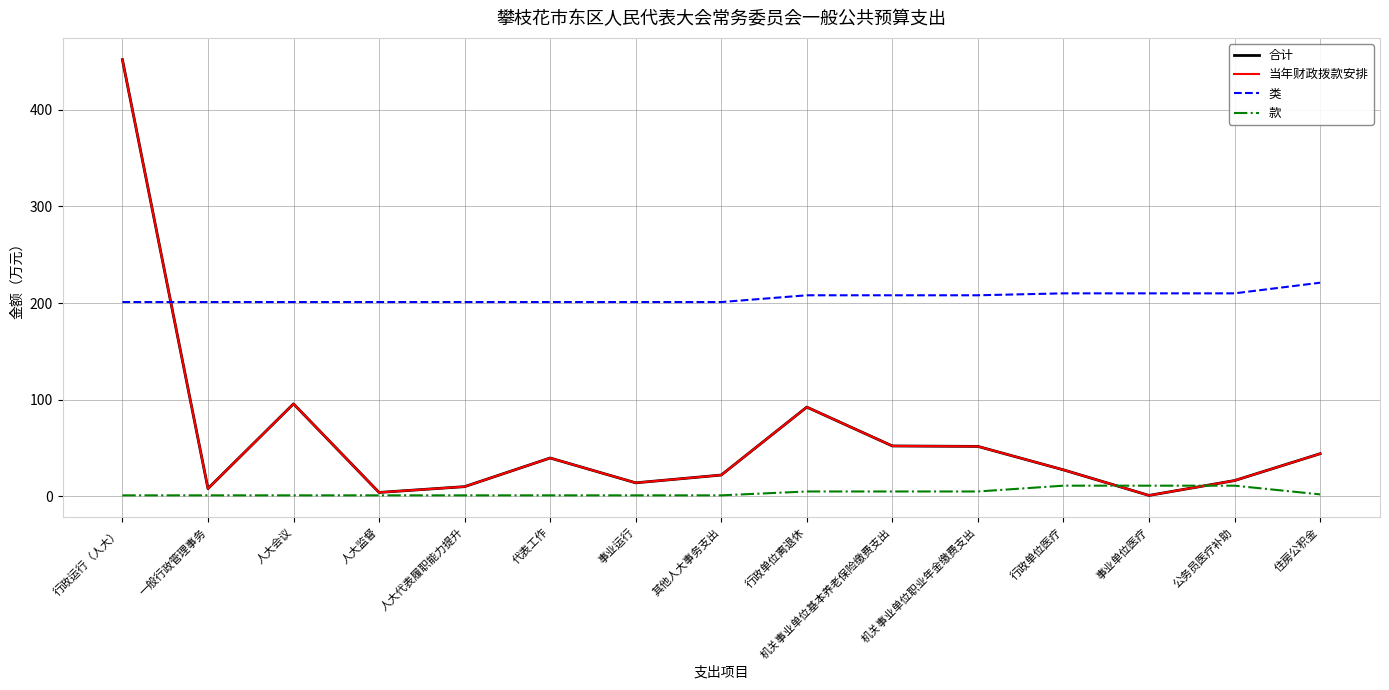

Between 公务员医疗补助 and 行政单位离退休, which is larger?

行政单位离退休